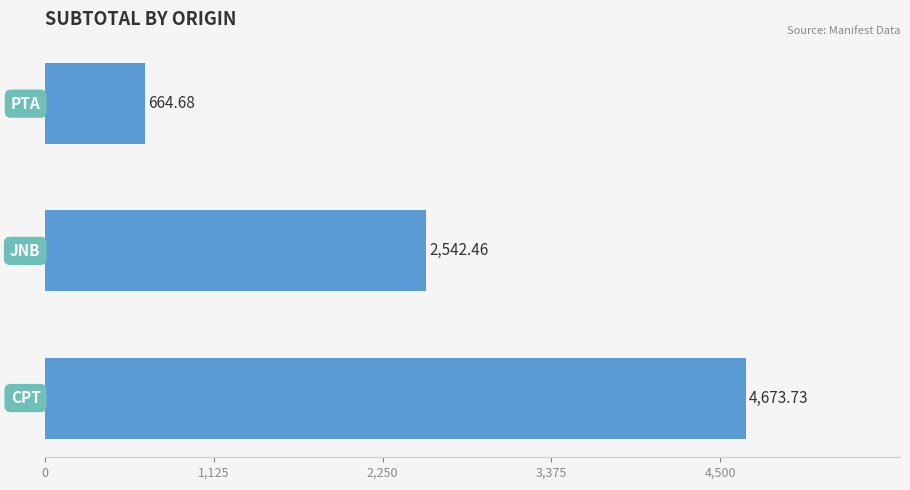

What is the average value?

2627.0